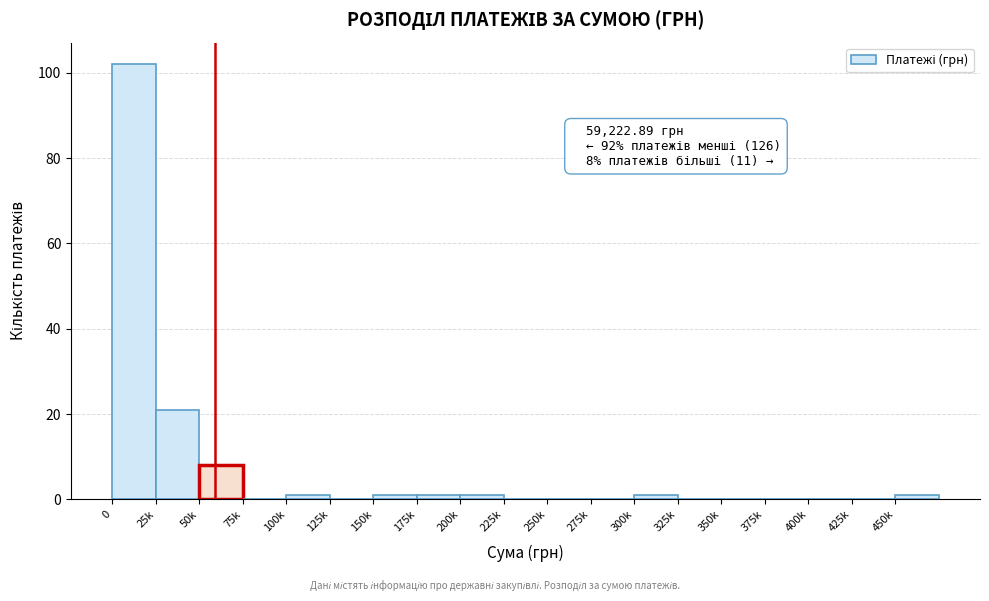

Reading left to right, list all the values displayed in this chart.

0=102	25k=21	50k=8	75k=0	100k=1	125k=0	150k=1	175k=1	200k=1	225k=0	250k=0	275k=0	300k=1	325k=0	350k=0	375k=0	400k=0	425k=0	450k=1